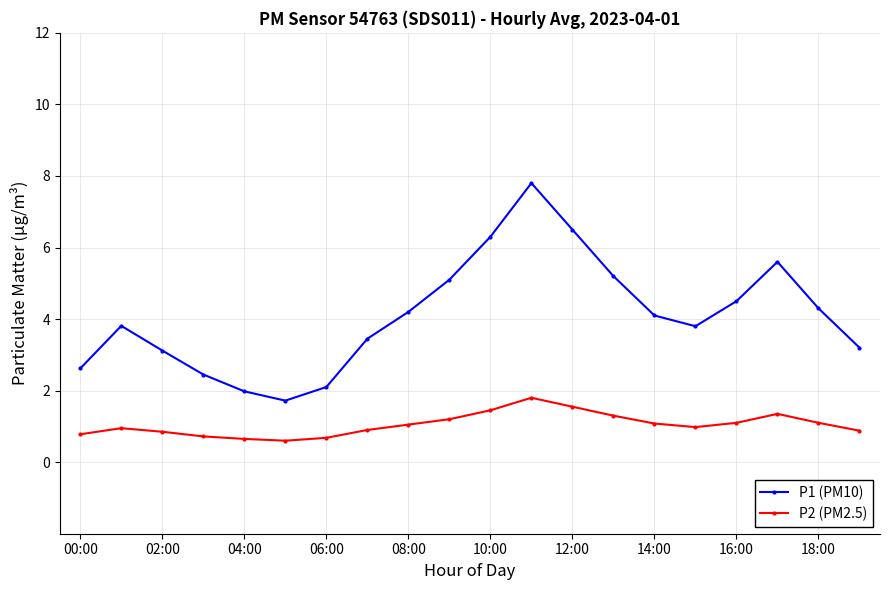

What is the maximum value for P1 (PM10)?

7.8